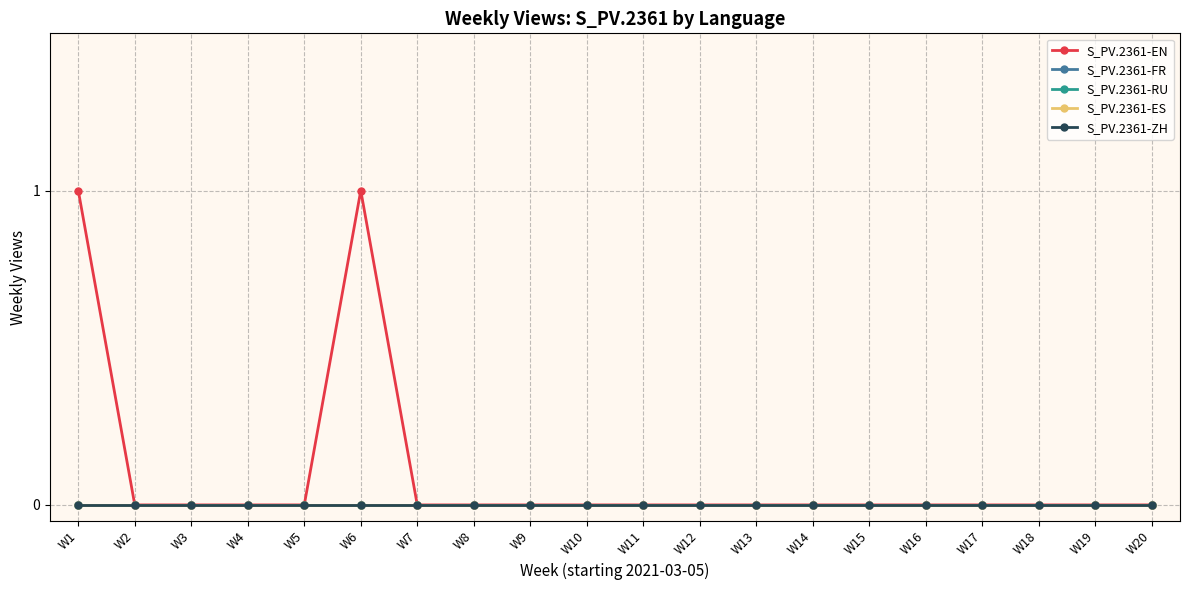

Between W11 and W7, which is larger?

W11